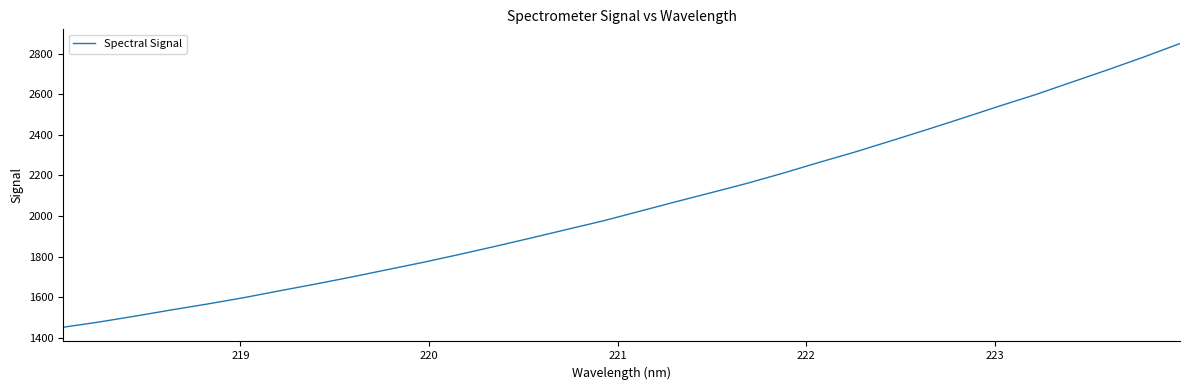

What is the difference between the maximum and minimum values?

1398.0